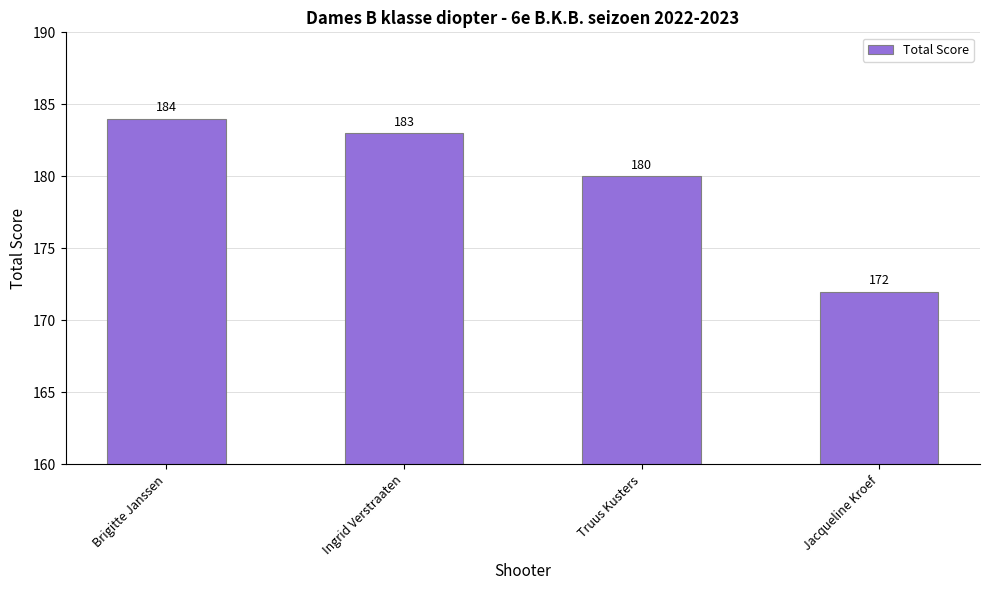

At which category does the chart reach its minimum across all series?

Jacqueline Kroef